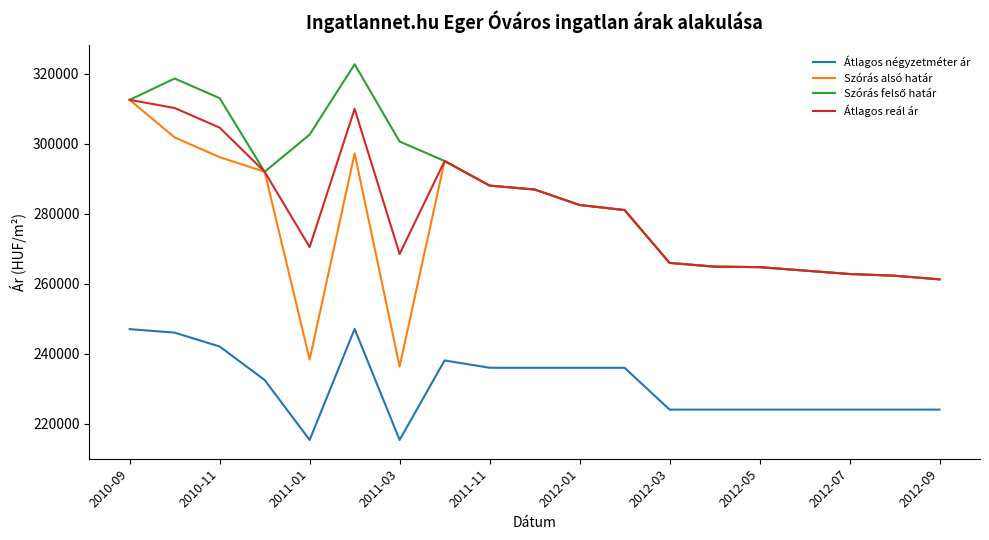

True or false: Szórás alsó határ and Átlagos négyzetméter ár cross at least once.

False